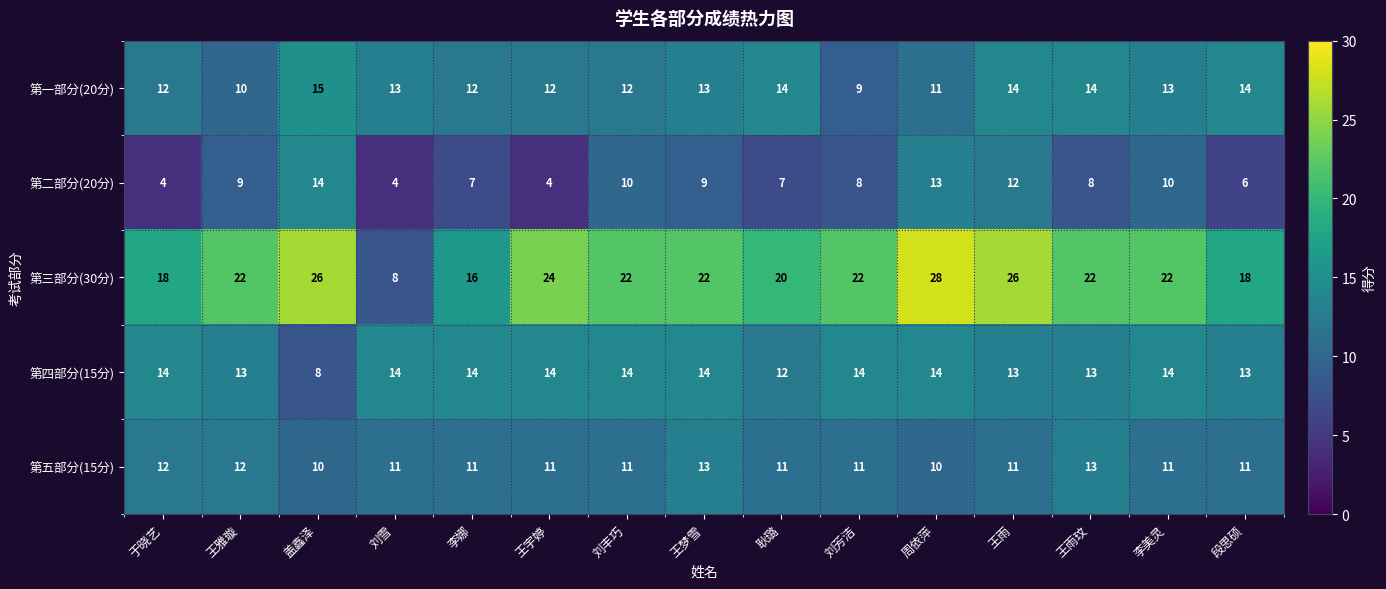

How many 第三部分(30分) values are between 18 and 24?

10